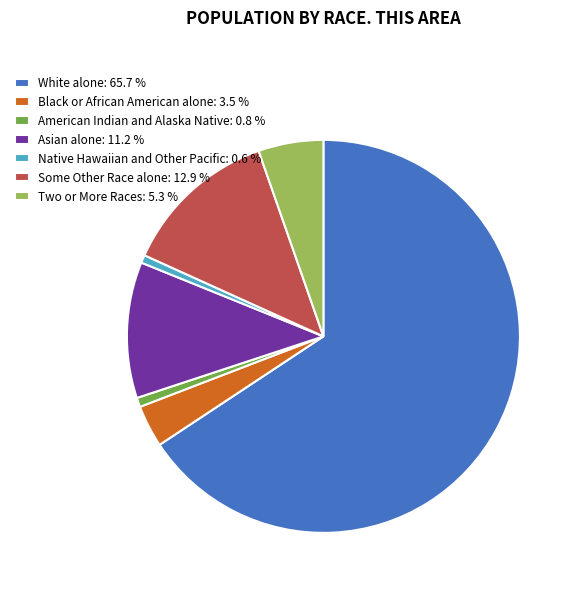

Is there any slice that represents more than half of the pie?

Yes